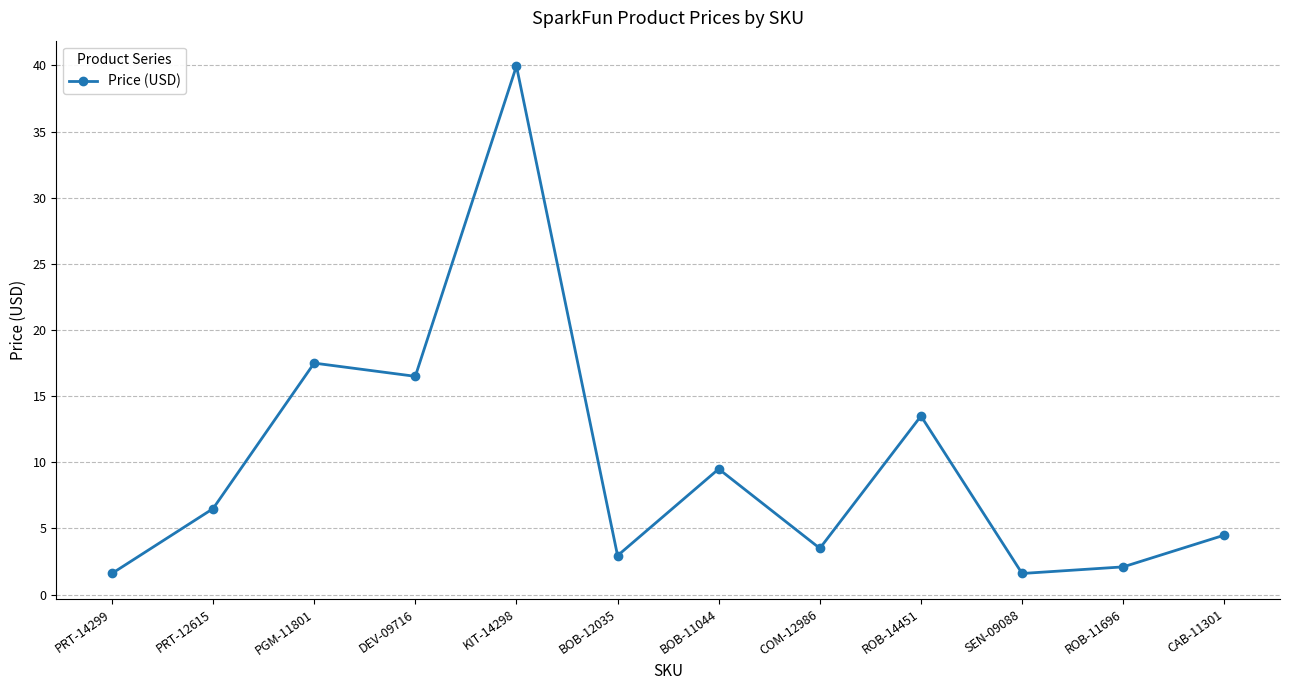

At which label does the data first exceed 6?

PRT-12615